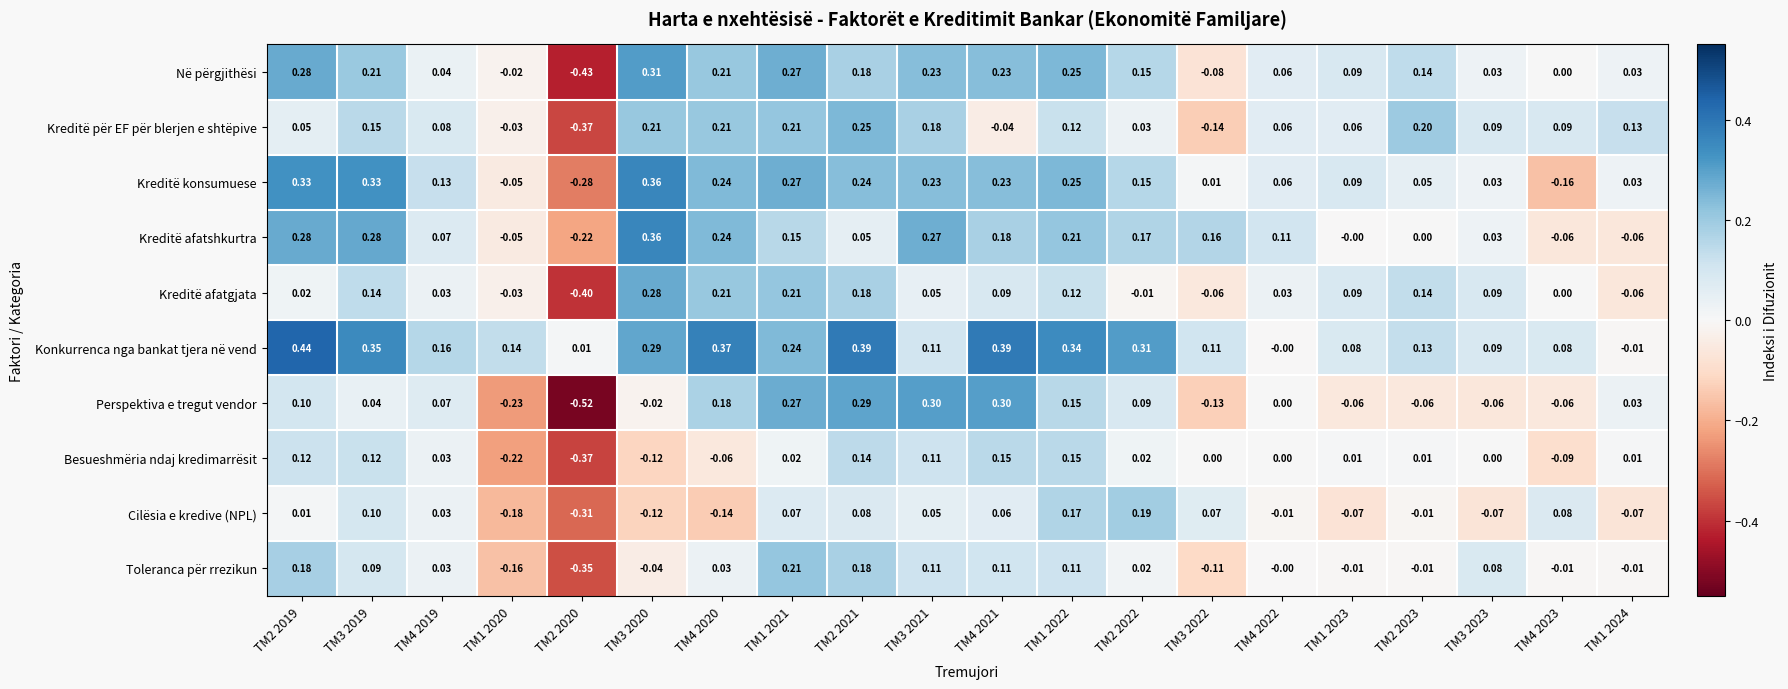

Is the value of Kreditë afatgjata at TM1 2021 greater than the value of Kreditë për EF për blerjen e shtëpive at TM2 2021?

No